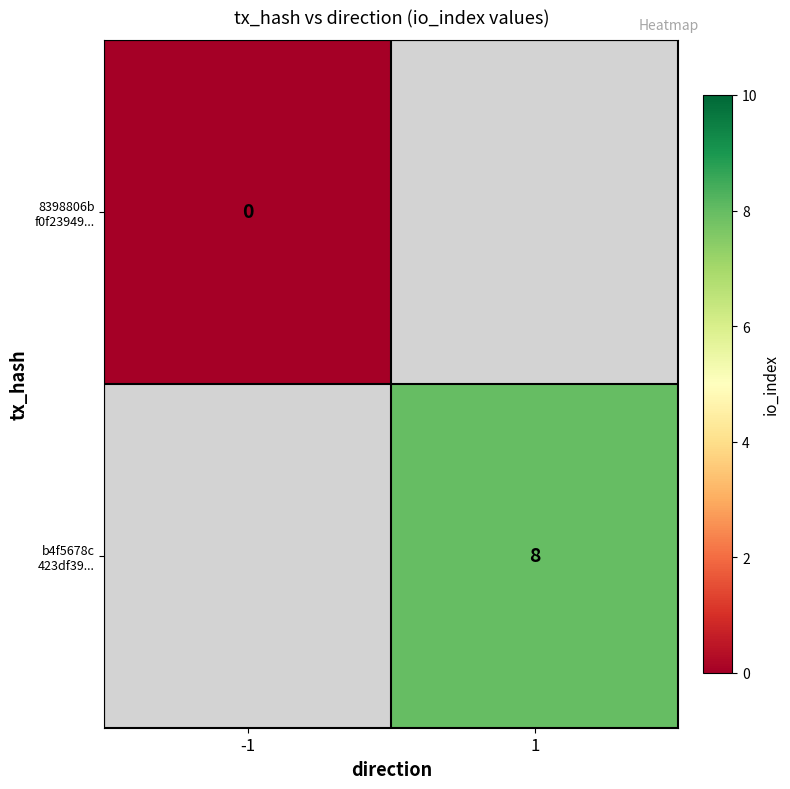

Where is 8398806b f0f23949... nearest to the value 0?

-1